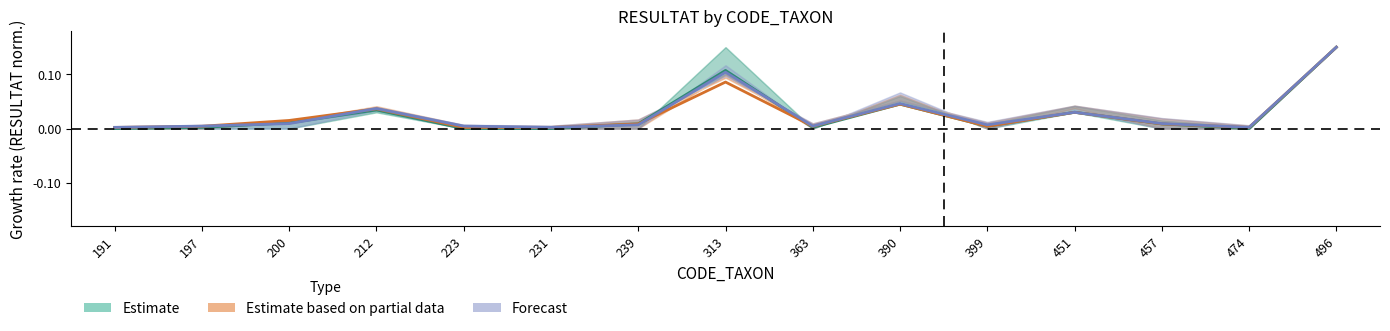

True or false: Forecast and Estimate based on partial data cross at least once.

True